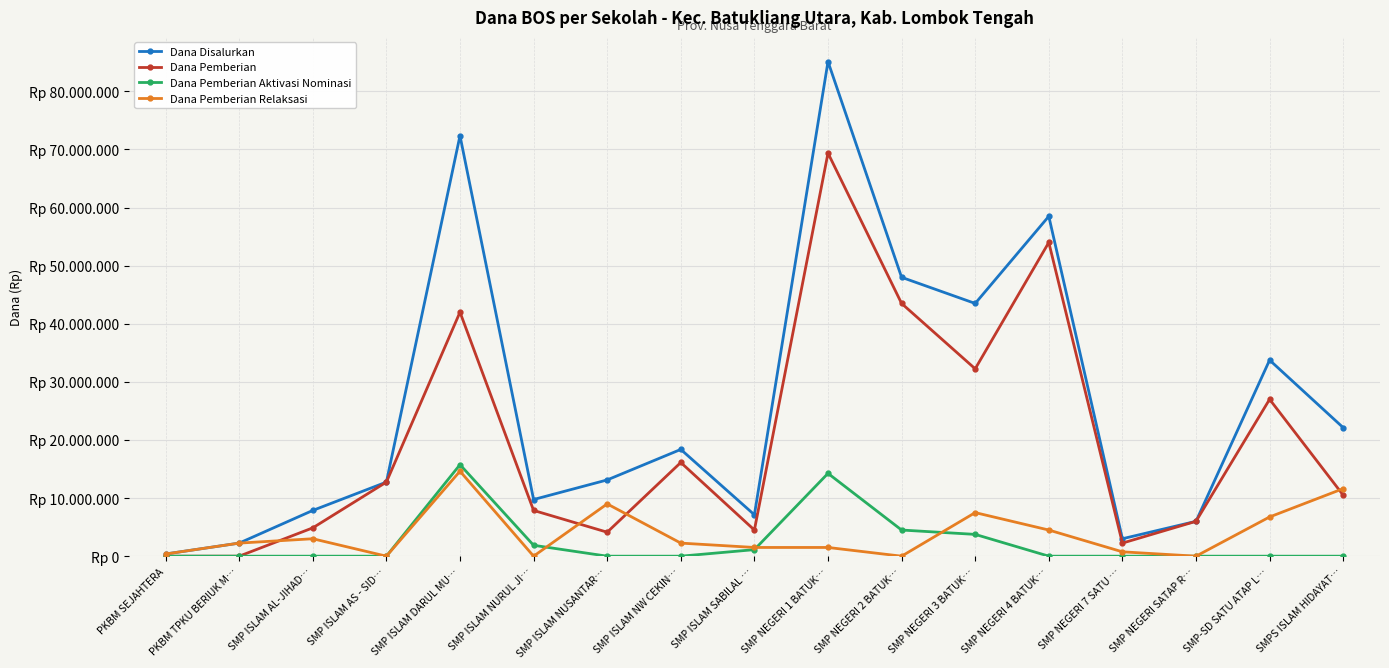

Is it true that Dana Pemberian Relaksasi equals 6389622 at SMP ISLAM AS - SID…?

False